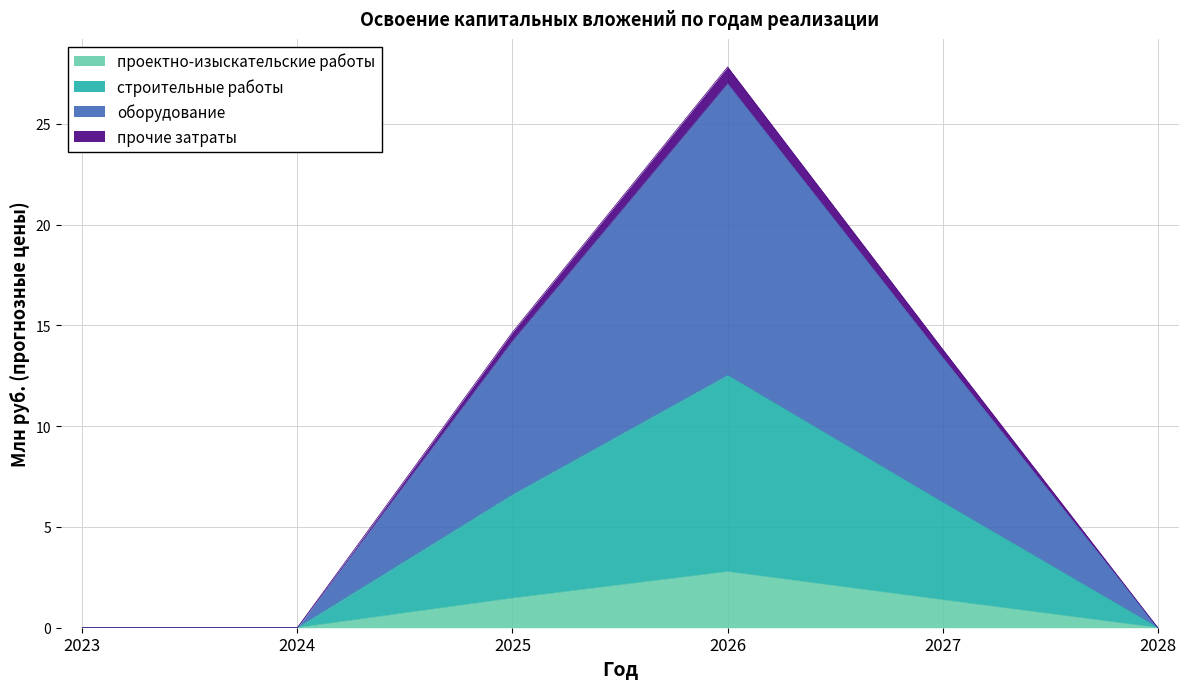

What is the highest value of the проектно-изыскательские работы series?

2.8